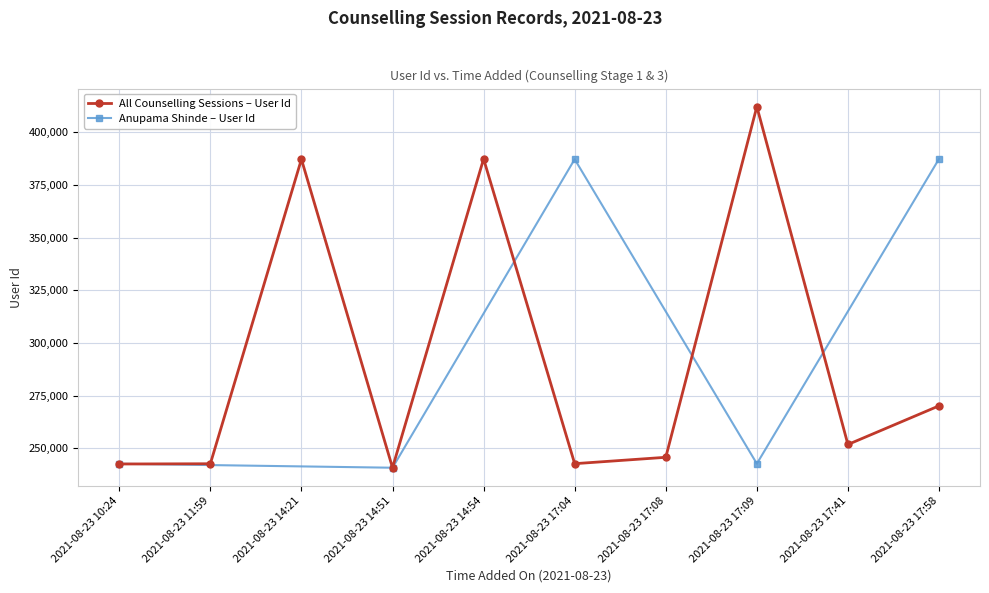

Reading left to right, list all the values displayed in this chart.

2021-08-23 10:24=242570	2021-08-23 11:59=242684	2021-08-23 14:21=387154	2021-08-23 14:51=240802	2021-08-23 14:54=387302	2021-08-23 17:04=242722	2021-08-23 17:08=245751	2021-08-23 17:09=412098	2021-08-23 17:41=251822	2021-08-23 17:58=270160